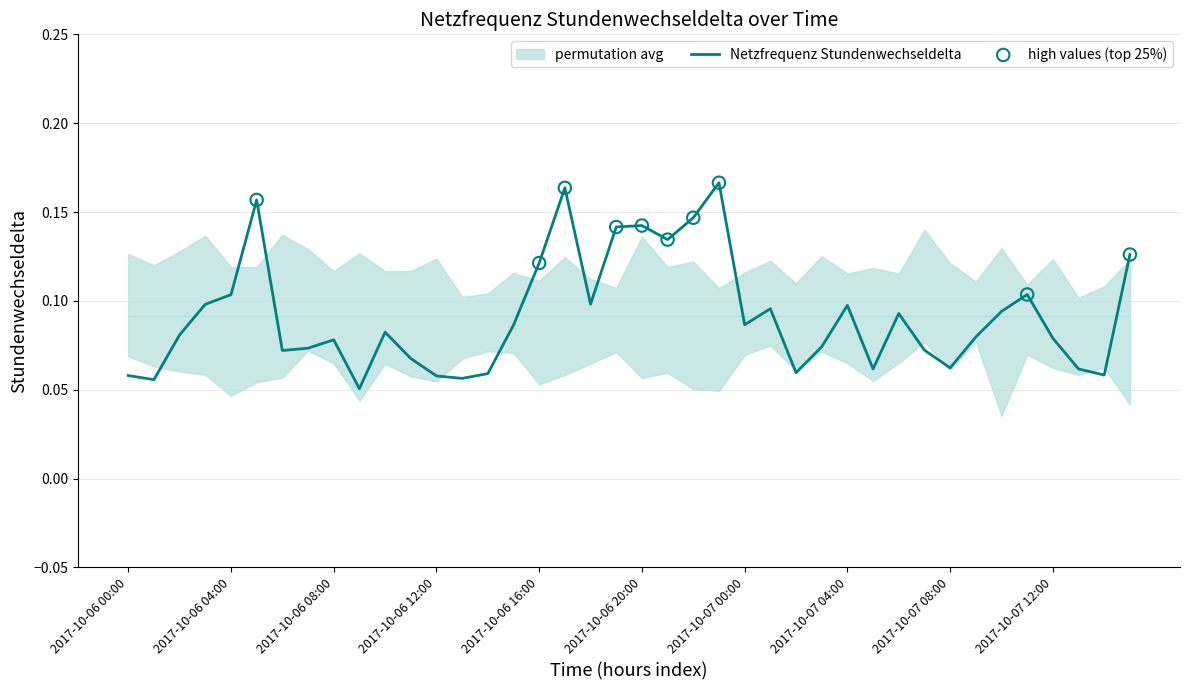

Between 2017-10-07 10:00 and 2017-10-07 12:00, which is larger?

2017-10-07 10:00